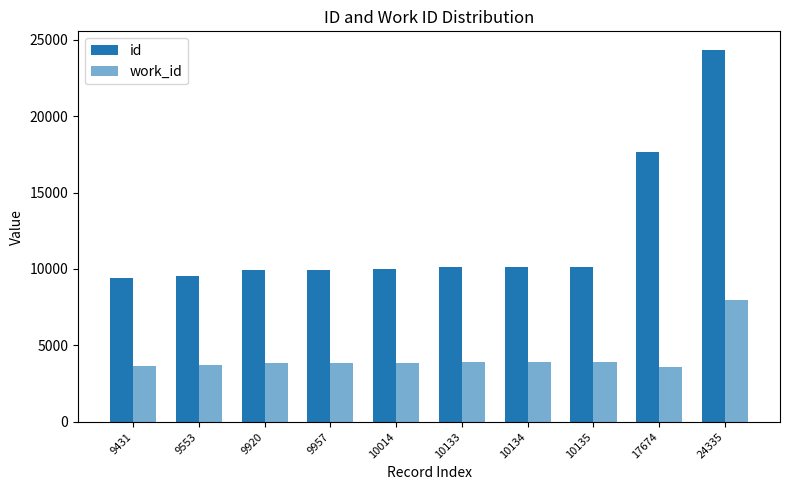

The id series shows 14938 at 10014. True or false?

False